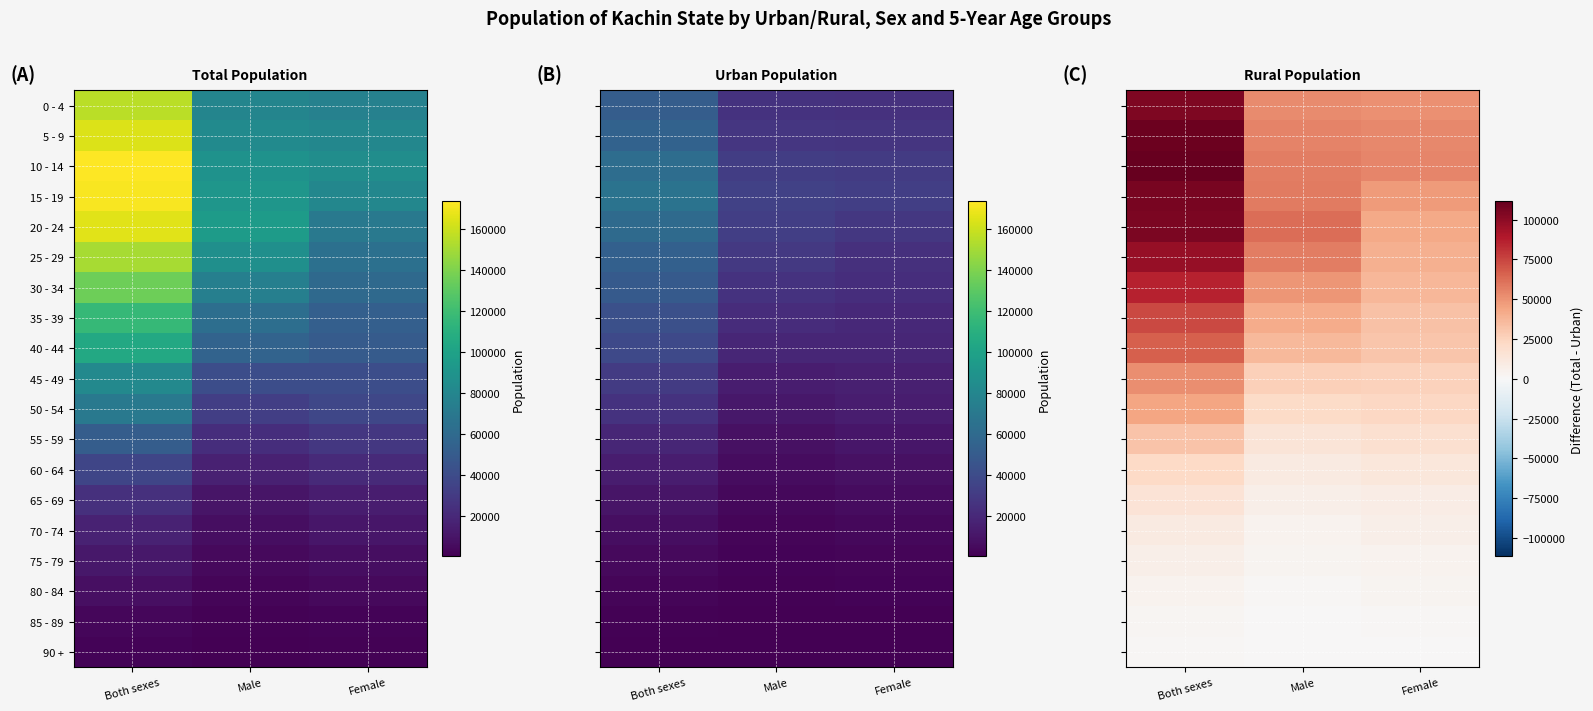

The value of 70 - 74 at Both sexes is 16308. True or false?

False